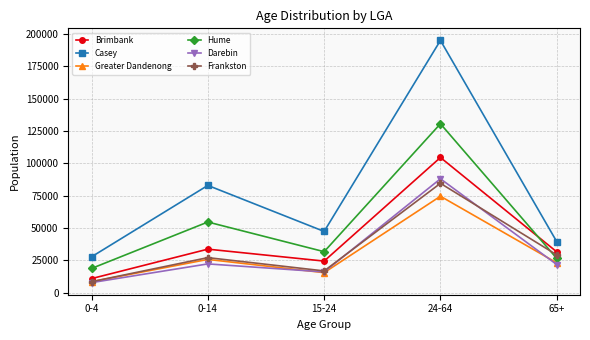

Where does the Darebin series first go above 21871?

0-14